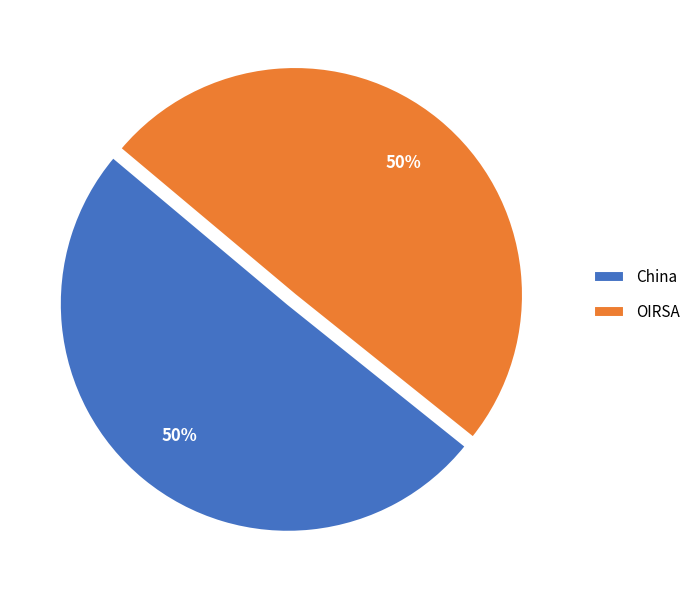

Do China and OIRSA together represent more than half of the pie?

Yes